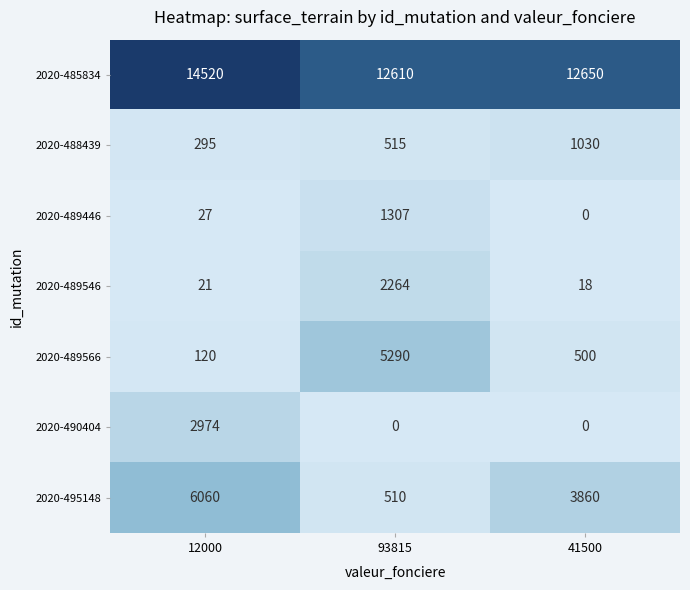

What is the difference between the maximum and minimum values in the 2020-489546 series?

2246